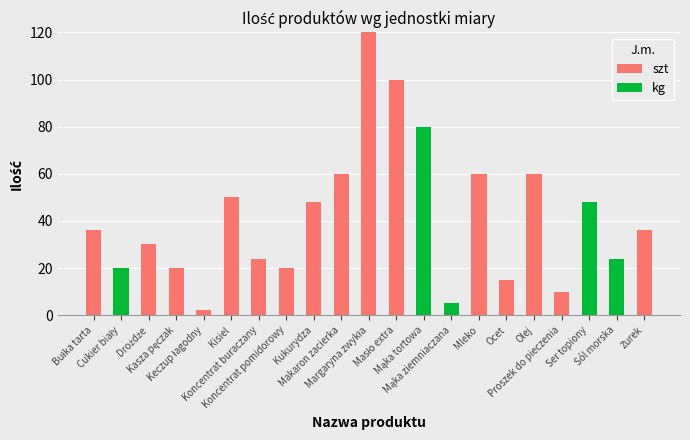

What is the sum of all szt values?

691